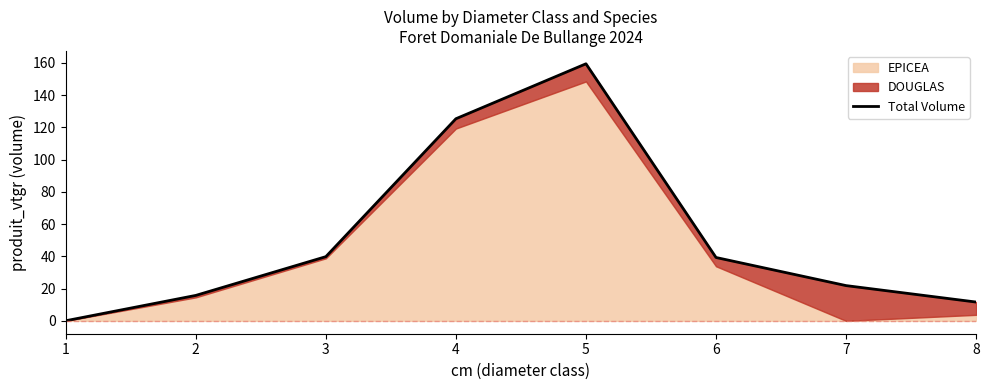

What is the smallest value displayed?

0.1